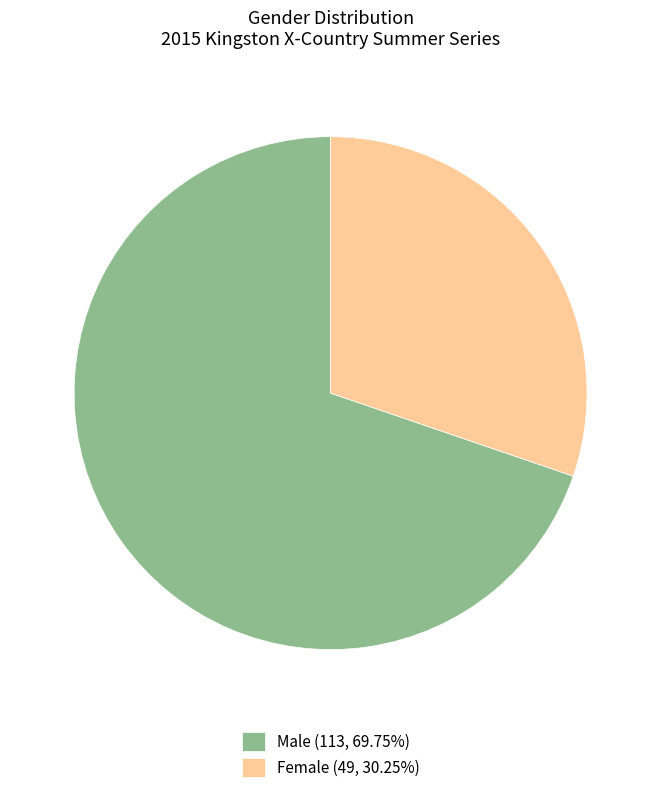

Combined, do Female (49, 30.25%) and Male (113, 69.75%) account for over 50%?

Yes